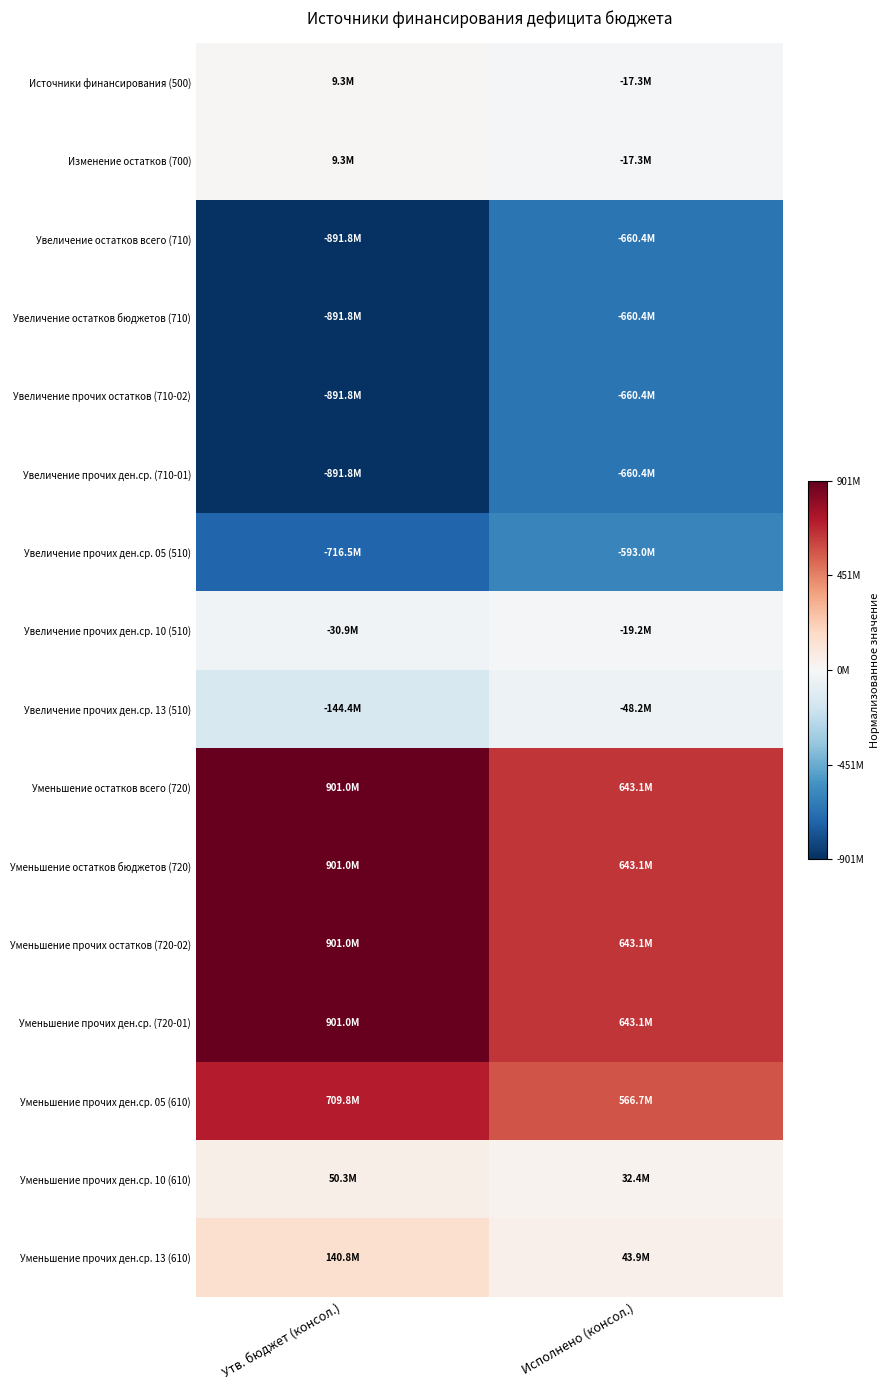

Between Утв. бюджет (консол.) and Исполнено (консол.), which series saw the biggest shift?

Уменьшение остатков всего (720)